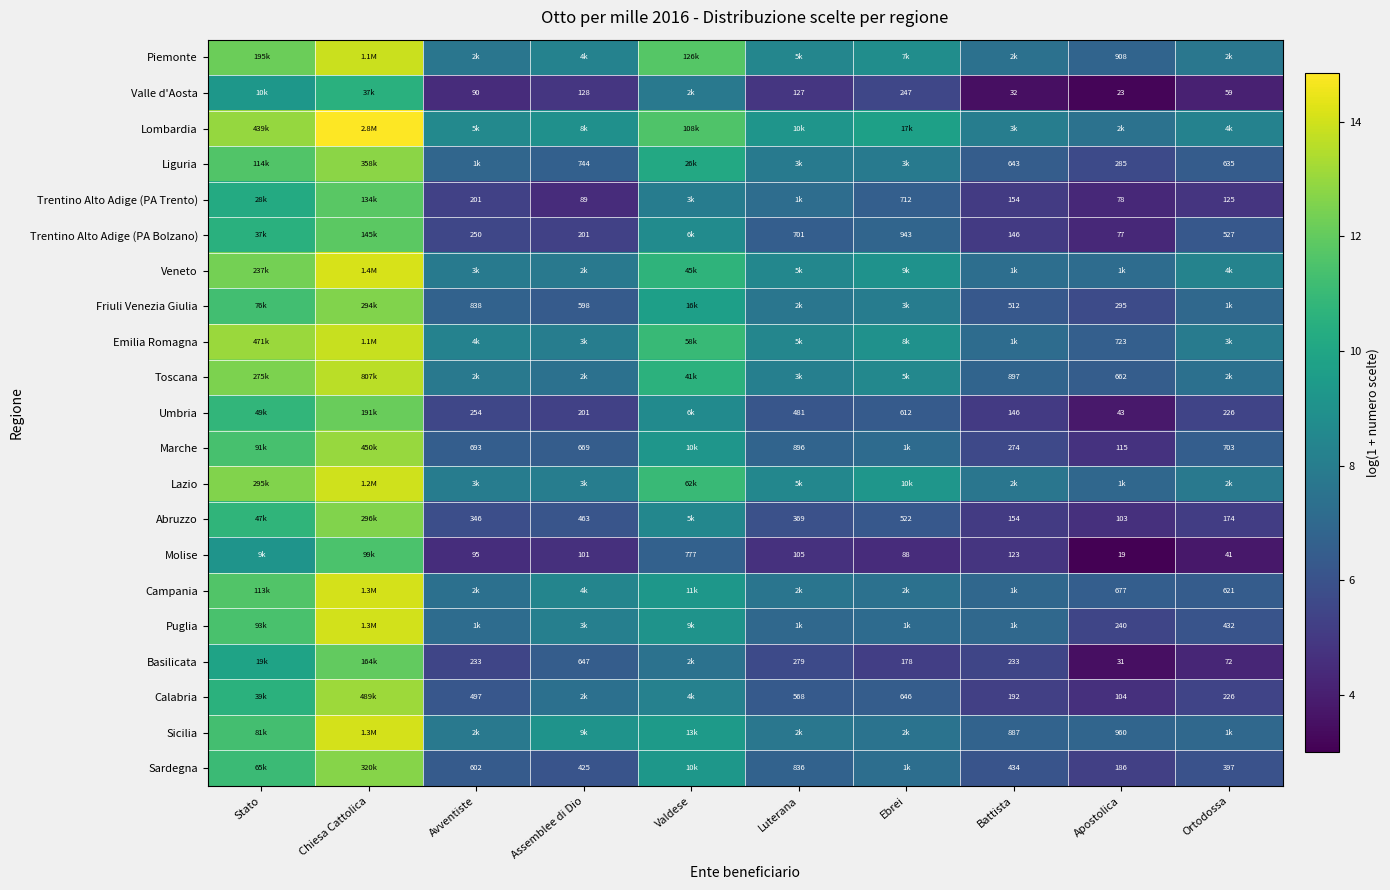

Is the value of Marche at Luterana greater than the value of Trentino Alto Adige (PA Bolzano) at Battista?

Yes